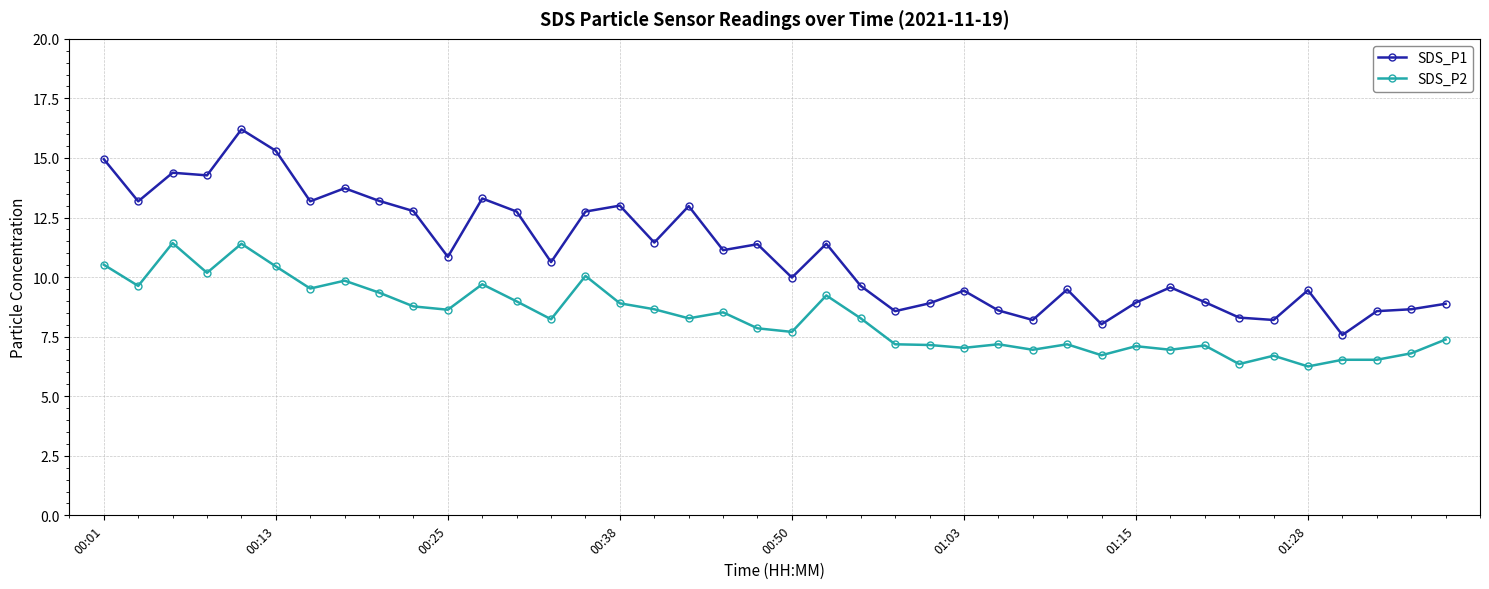

True or false: SDS_P2 and SDS_P1 cross at least once.

False